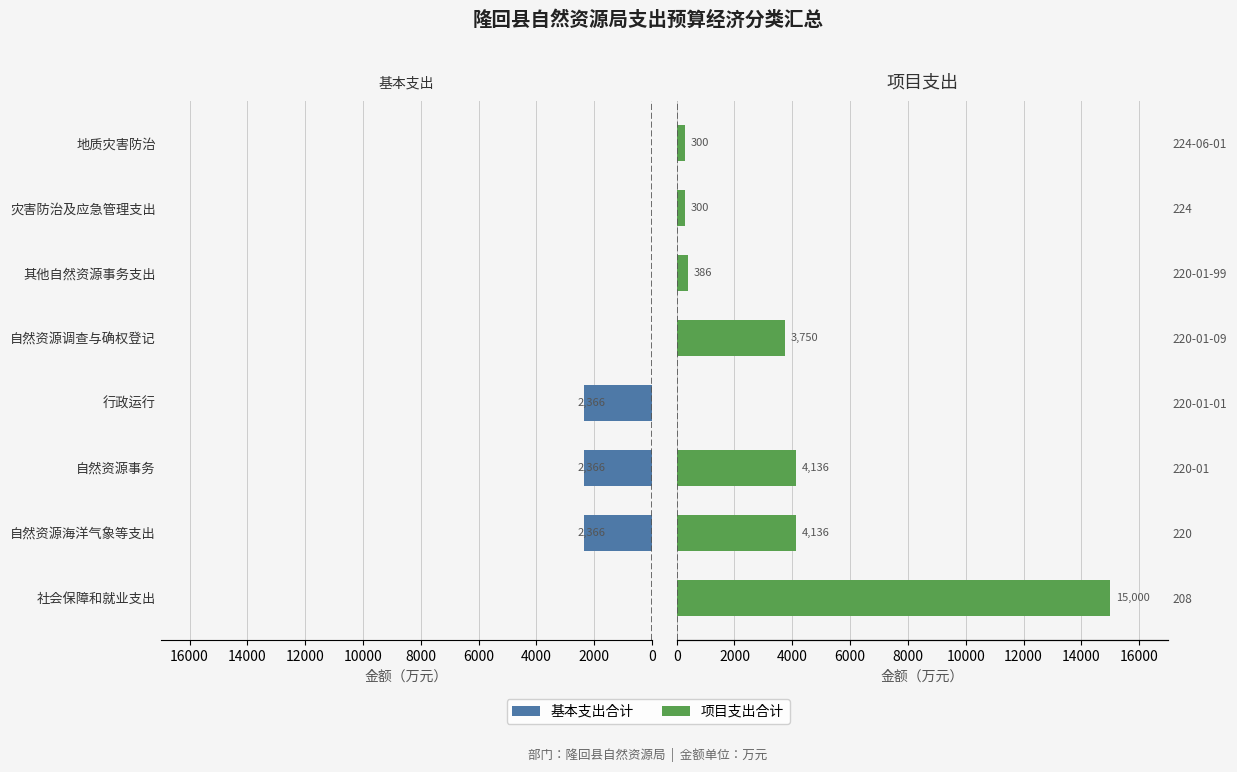

What is the maximum value shown in the chart?

15000.0